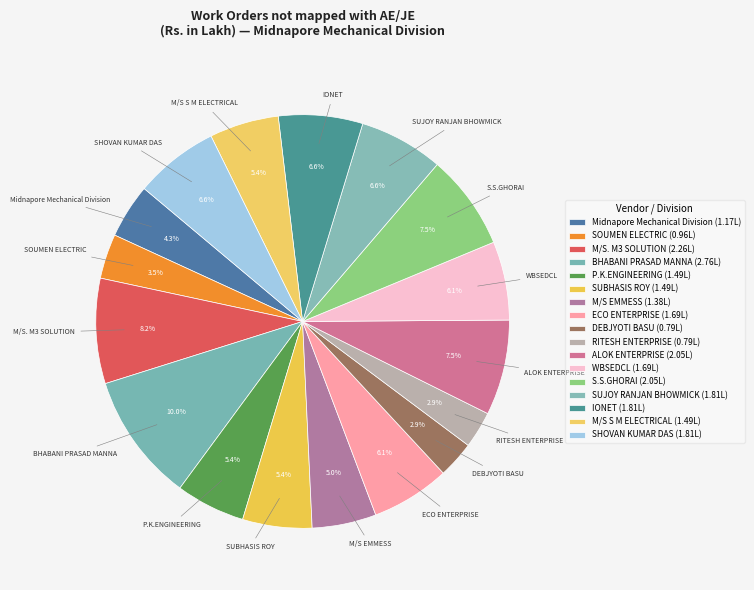

How many slices are in this pie chart?

17